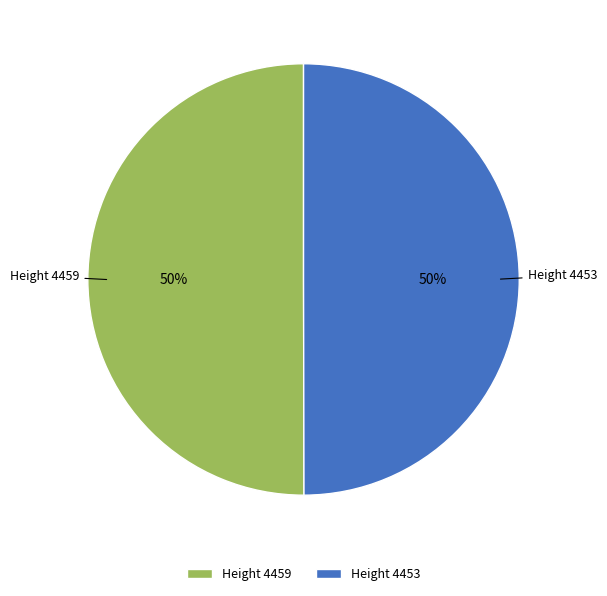

Is the sum of Height 4453 and Height 4459 greater than half?

Yes